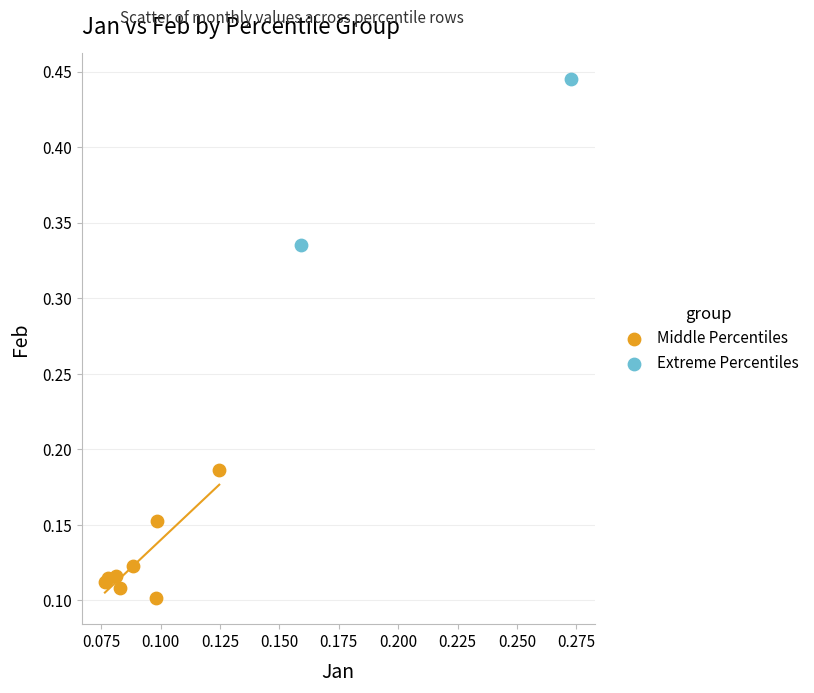

What are all the series names shown in the legend?

Middle Percentiles, Extreme Percentiles